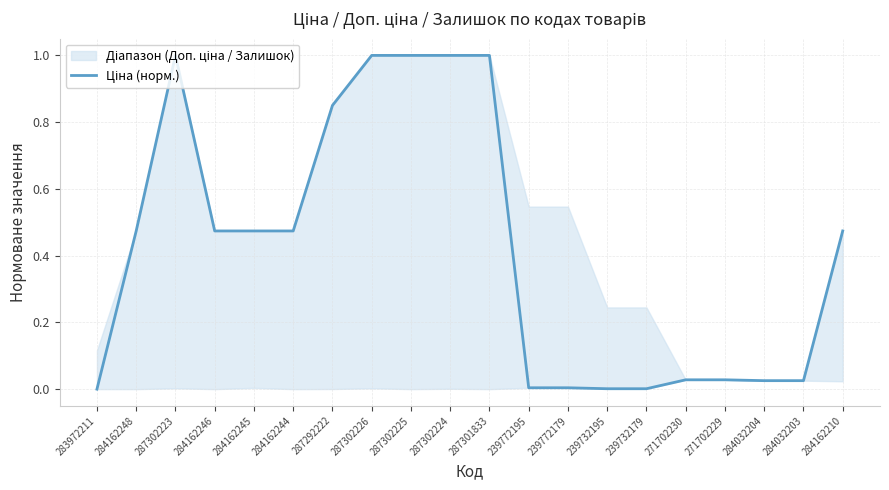

Reading right to left, transcribe all the data shown in this chart.

0.5	0.0	0.0	0.0	0.0	0.0	0.0	0.0	0.0	1.0	1.0	1.0	1.0	0.9	0.5	0.5	0.5	1.0	0.5	0.0